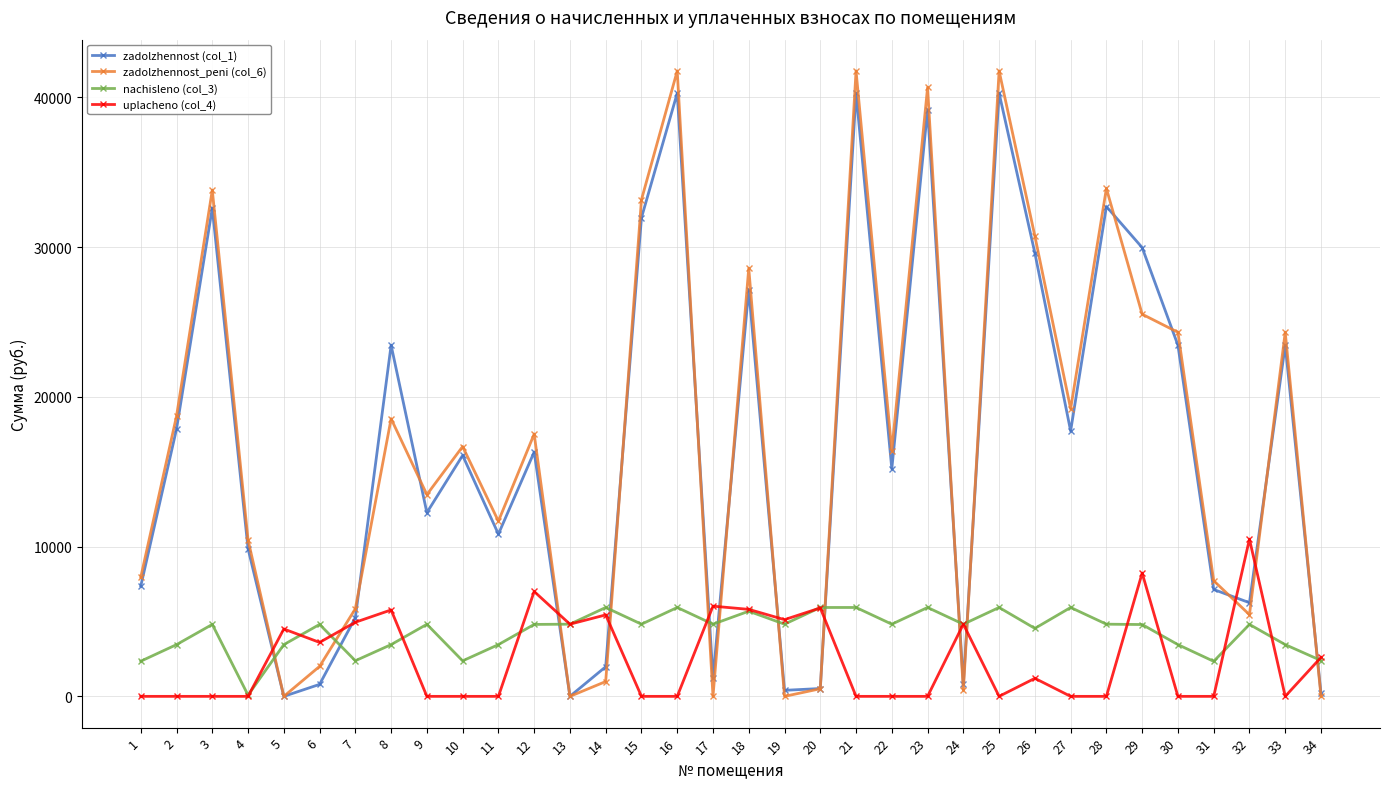

The value of zadolzhennost (col_1) at 20 is 523.4. True or false?

True